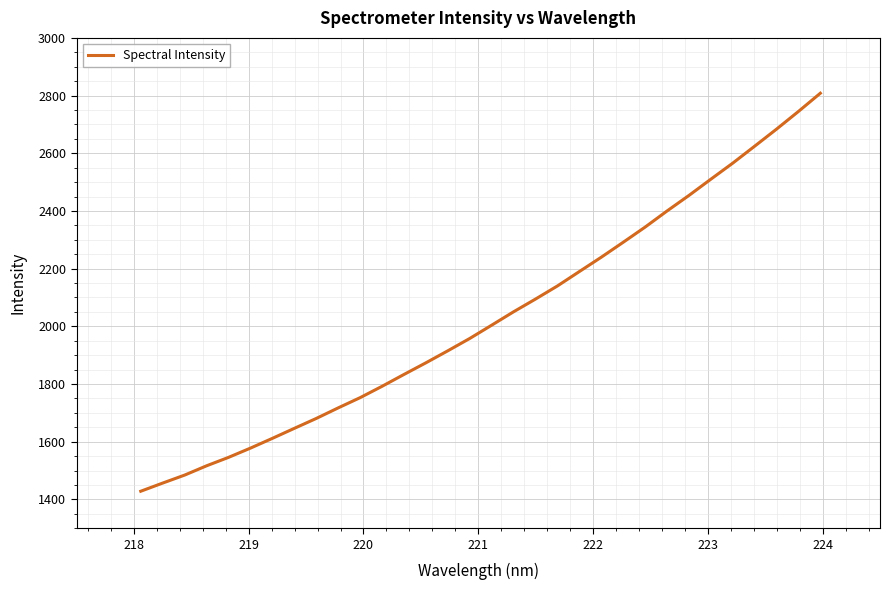

What is the minimum value shown in the chart?

1428.3